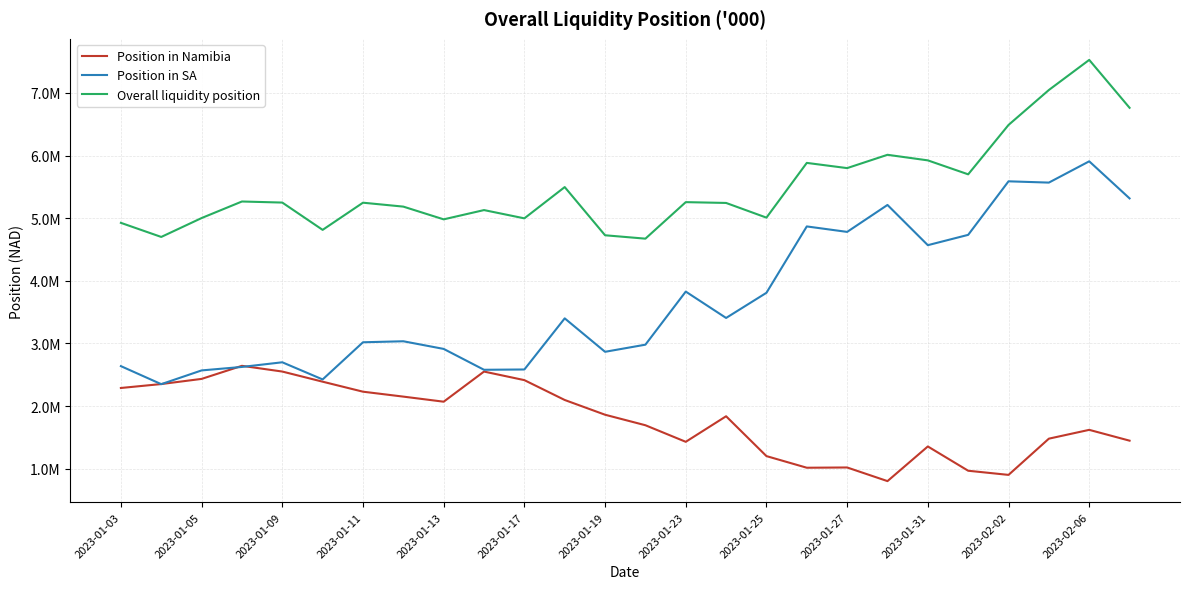

Which series has the widest spread of values?

Position in SA